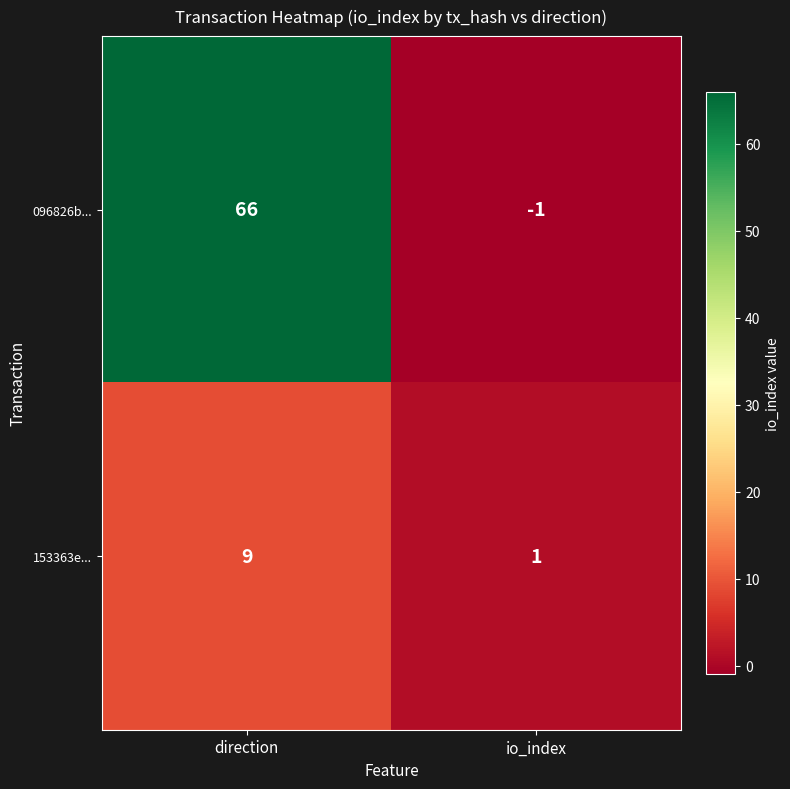

True or false: 096826b... has a value of 25 at direction.

False